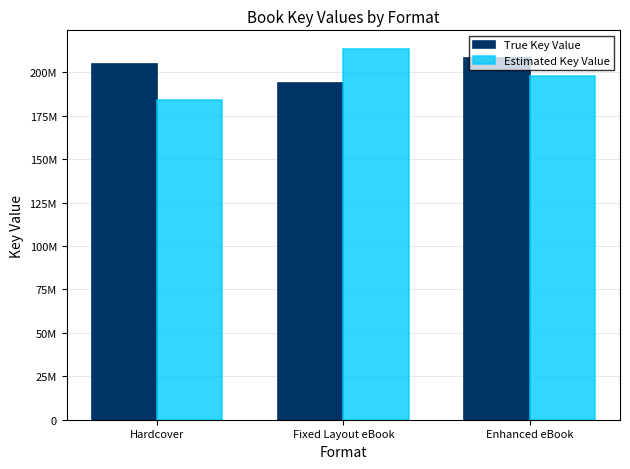

Does the chart contain any negative values?

No